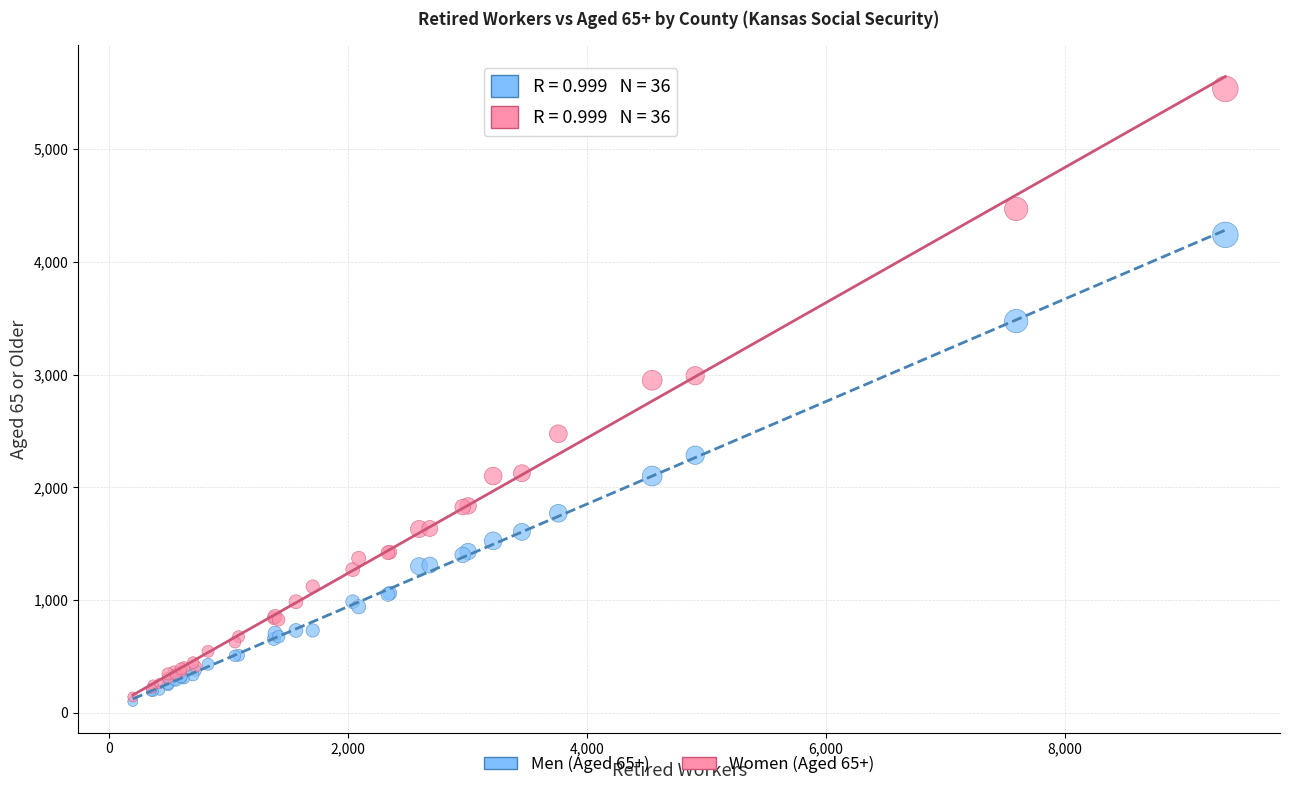

Which series has the widest spread of Y values?

Women (Aged 65+)